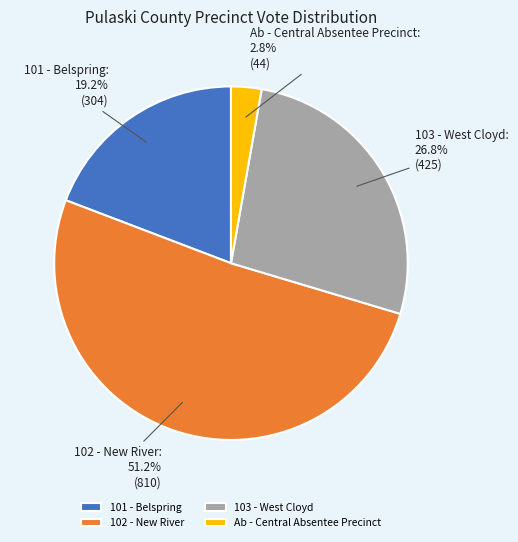

Which slice is the smallest?

Ab - Central Absentee Precinct